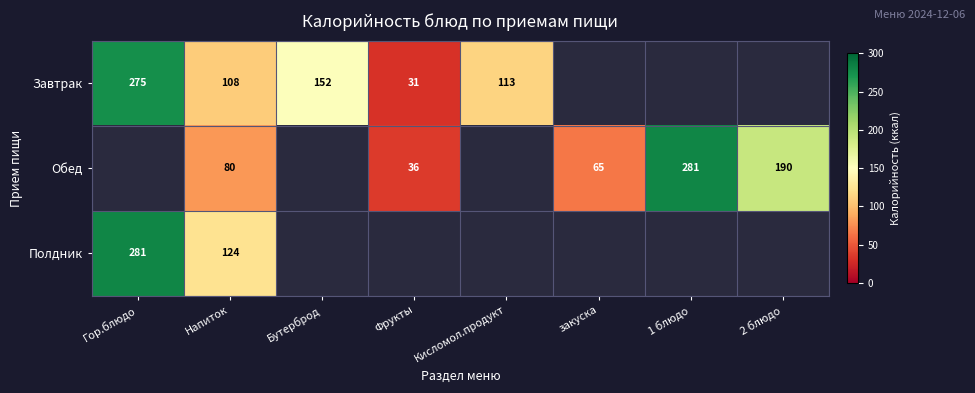

The Обед series shows 121.4 at Напиток. True or false?

False